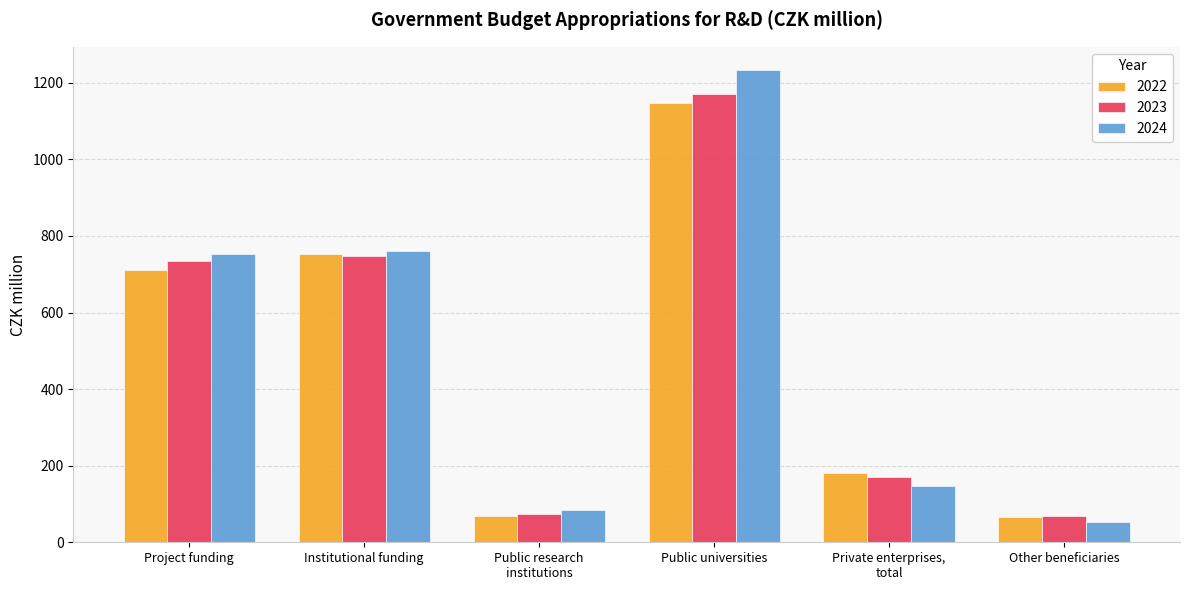

What is the maximum value for 2022?

1146.9